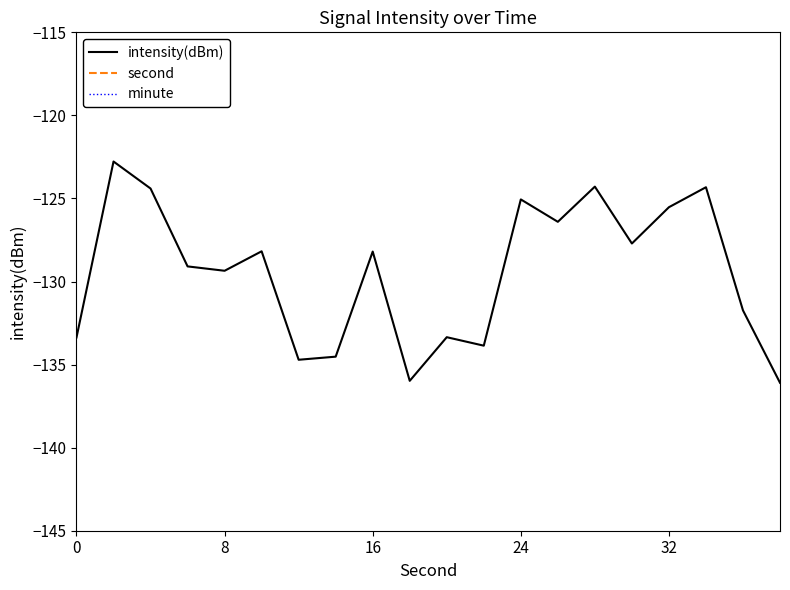

Reading left to right, extract all data points from this chart.

intensity(dBm): -133.4	-122.8	-124.4	-129.1	-129.4	-128.2	-134.7	-134.5	-128.2	-136.0	-133.4	-133.9	-125.1	-126.4	-124.3	-127.7	-125.5	-124.3	-131.7	-136.1
second: 0.0	2.0	4.0	6.0	8.0	10.0	12.0	14.0	16.0	18.0	20.0	22.0	24.0	26.0	28.0	30.0	32.0	34.0	36.0	38.0
minute: 0.0	0.0	0.0	0.0	0.0	0.0	0.0	0.0	0.0	0.0	0.0	0.0	0.0	0.0	0.0	0.0	0.0	0.0	0.0	0.0